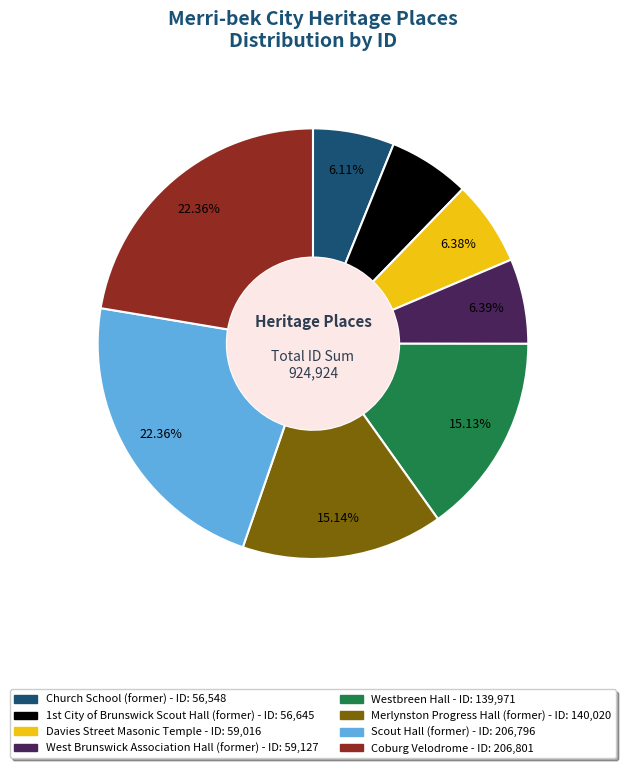

Does Church School (former) account for over 50% of the chart?

No